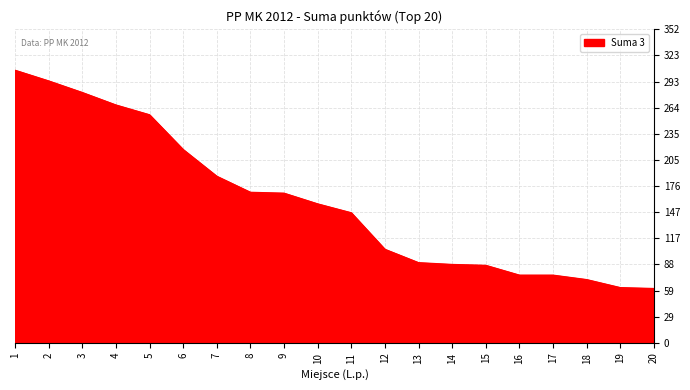

What is the sum of all values?

3163